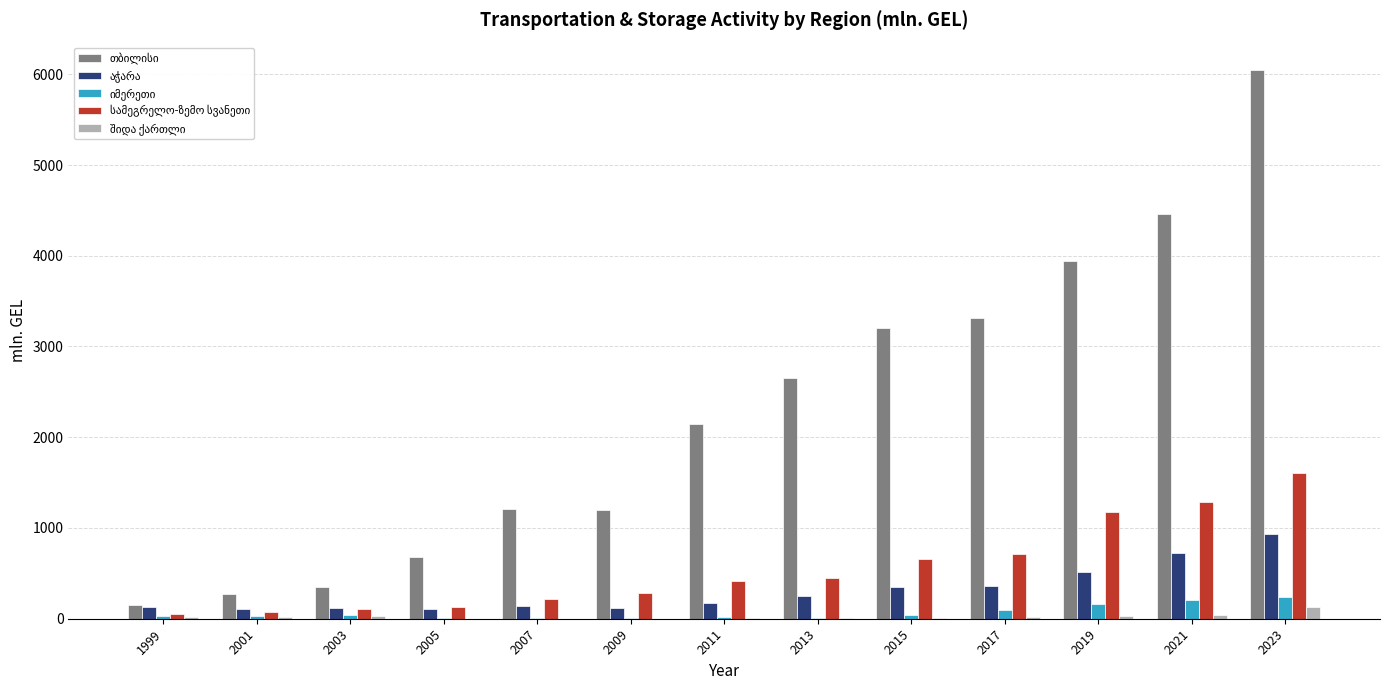

What is the greatest value displayed?

6046.3